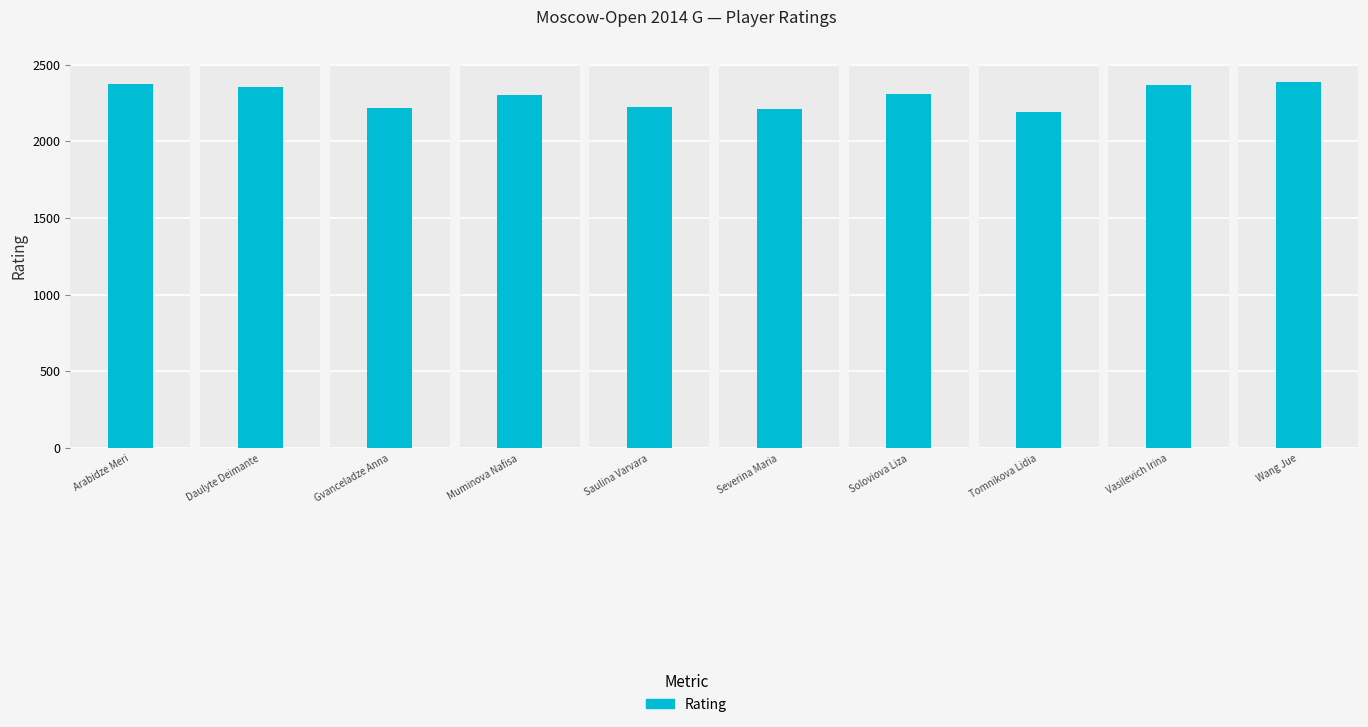

Reading left to right, list all the values displayed in this chart.

Arabidze Meri=2374	Daulyte Deimante=2355	Gvanceladze Anna=2217	Muminova Nafisa=2301	Saulina Varvara=2227	Severina Maria=2210	Soloviova Liza=2308	Tomnikova Lidia=2195	Vasilevich Irina=2365	Wang Jue=2386